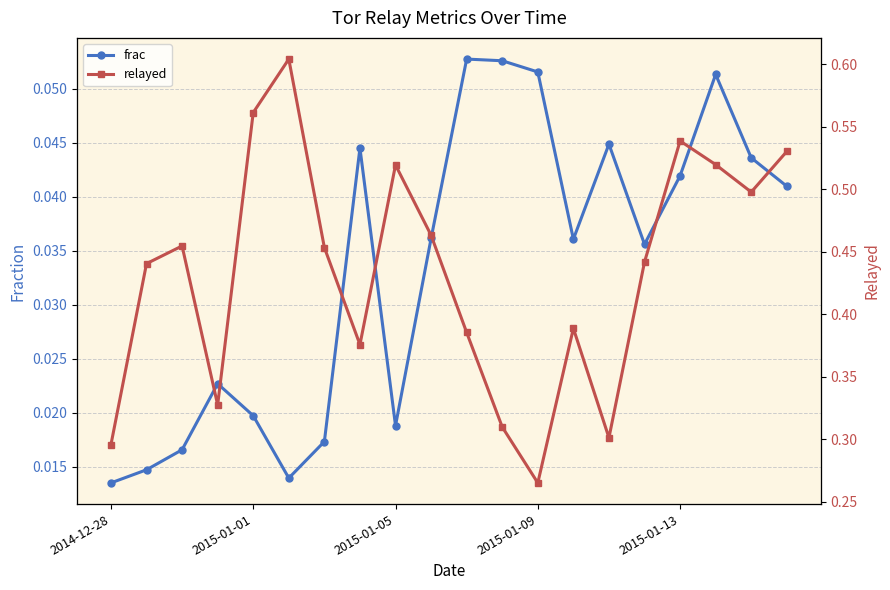

Reading left to right, what are all the values shown in this chart?

frac: 0.0	0.0	0.0	0.0	0.0	0.0	0.0	0.0	0.0	0.0	0.1	0.1	0.1	0.0	0.0	0.0	0.0	0.1	0.0	0.0
relayed: 0.3	0.4	0.5	0.3	0.6	0.6	0.5	0.4	0.5	0.5	0.4	0.3	0.3	0.4	0.3	0.4	0.5	0.5	0.5	0.5